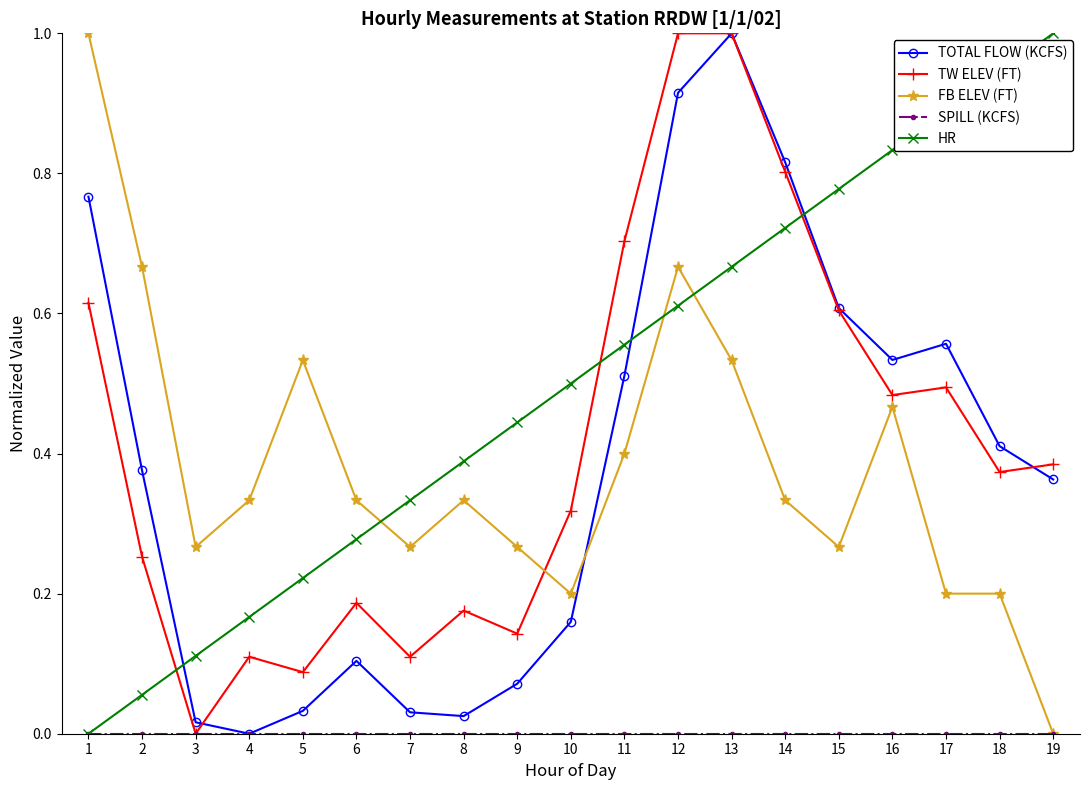

Which category has the lowest value in the FB ELEV (FT) series?

19